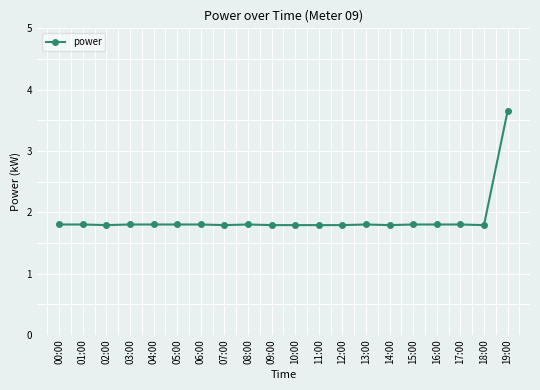

What is the value of the 18th point from the left?

1.8